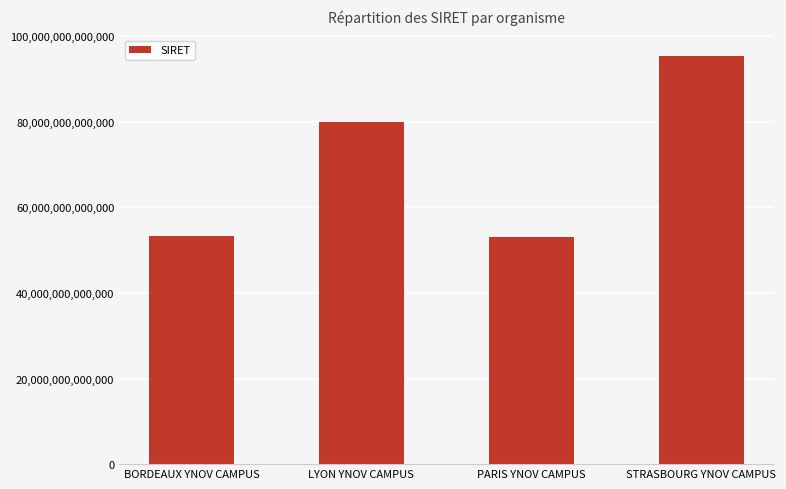

Where is the data nearest to the value 74211209750031?

LYON YNOV CAMPUS